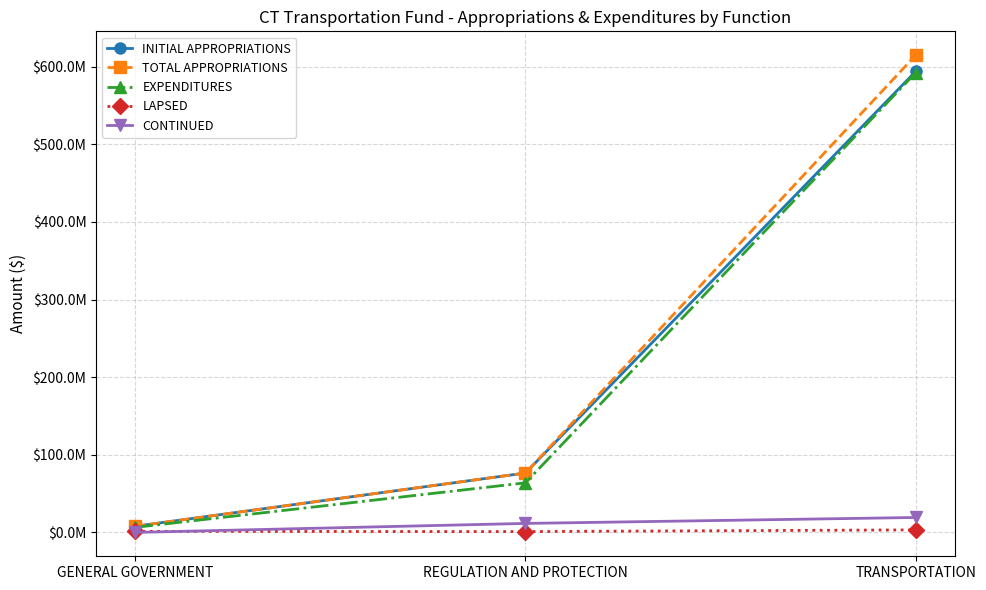

Which series has the largest total across all categories?

TOTAL APPROPRIATIONS